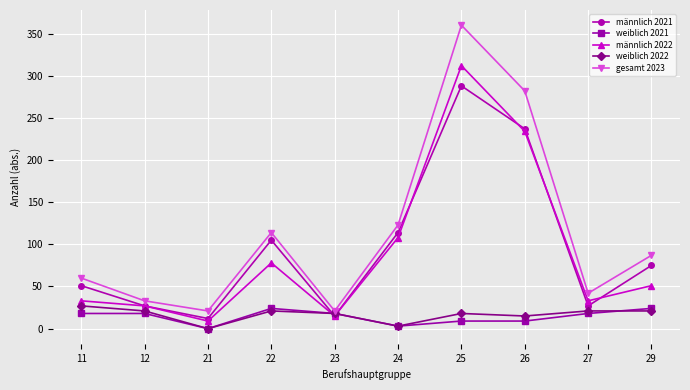

Which series changed the most between 26 and 27?

gesamt 2023